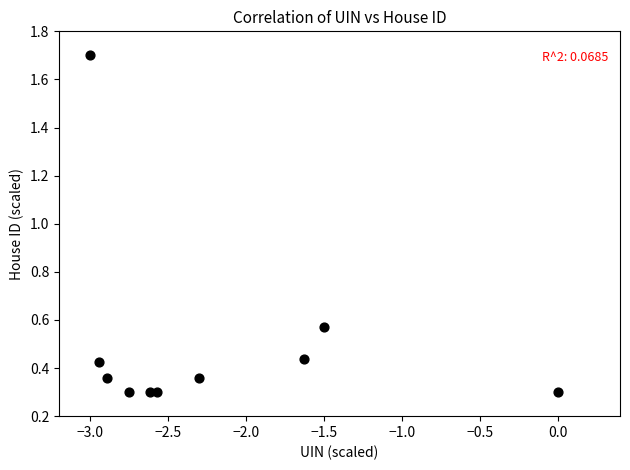

What is the range of X values (max minus min)?

3.0